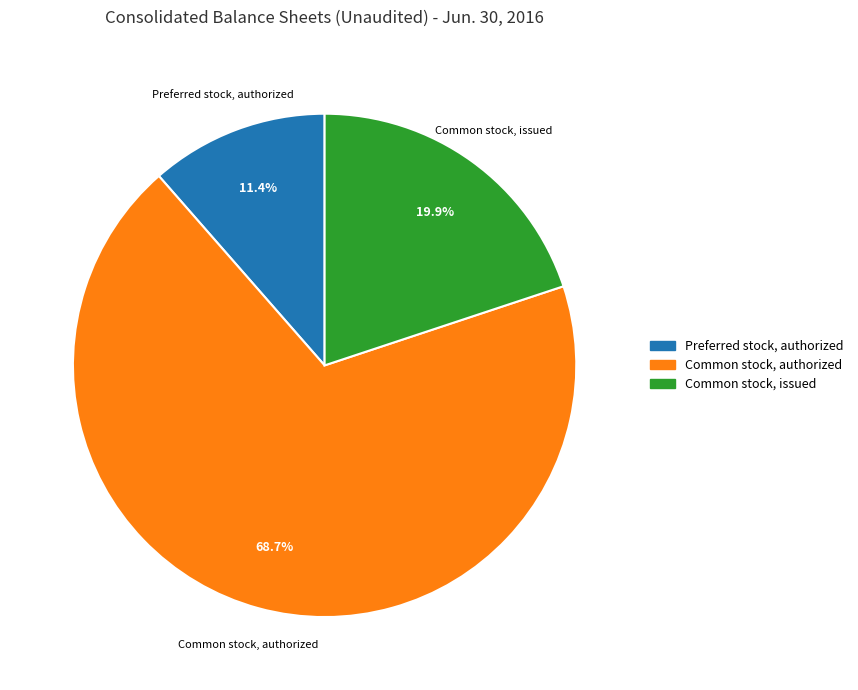

Is there any slice that represents more than half of the pie?

Yes